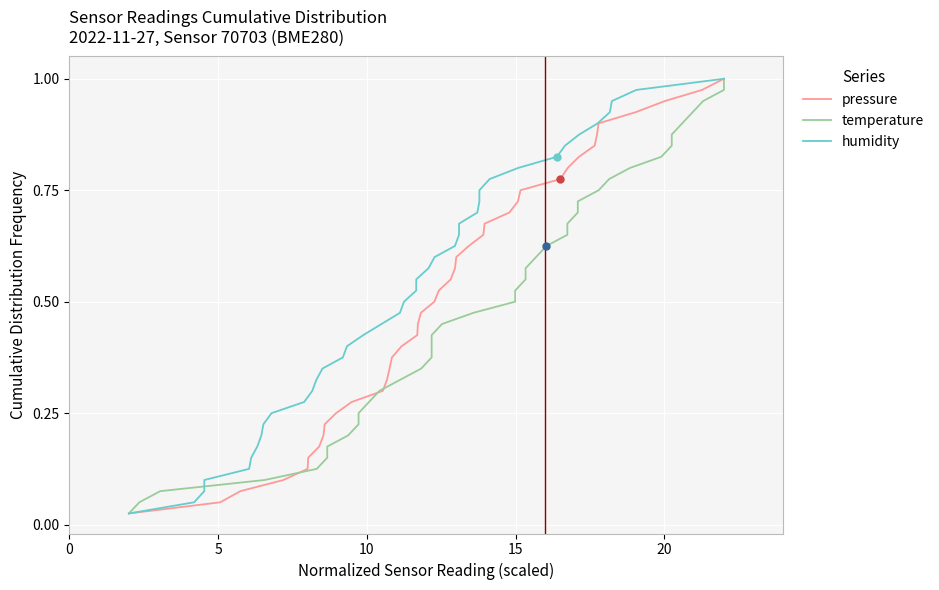

The temperature series shows 0.5 at 32. True or false?

False